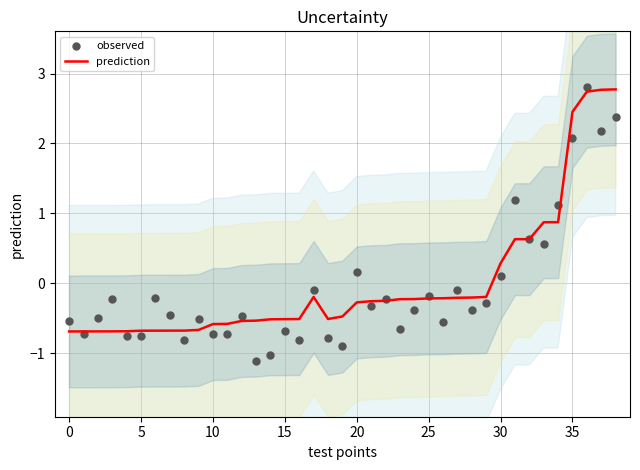

Which series has the largest Y range (max minus min)?

observed